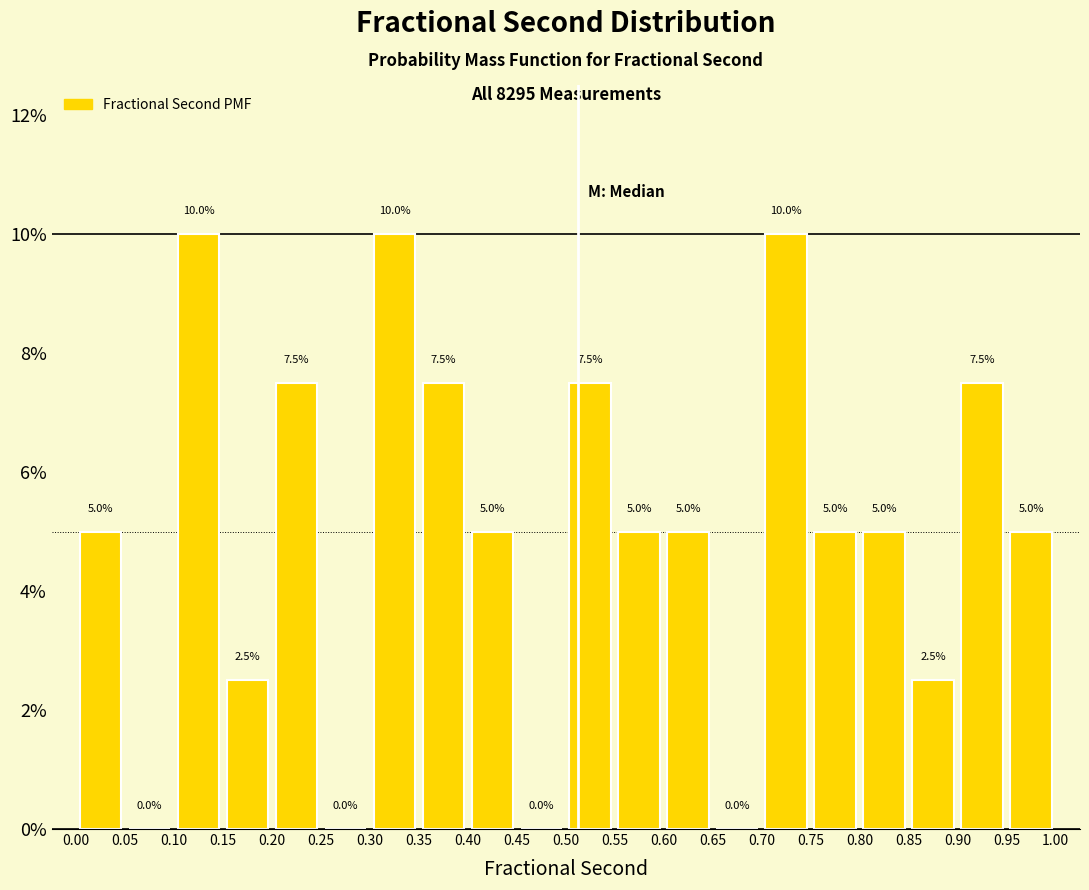

What is the height of the bar covering 0.40 to 0.45 on the x-axis?

5.0